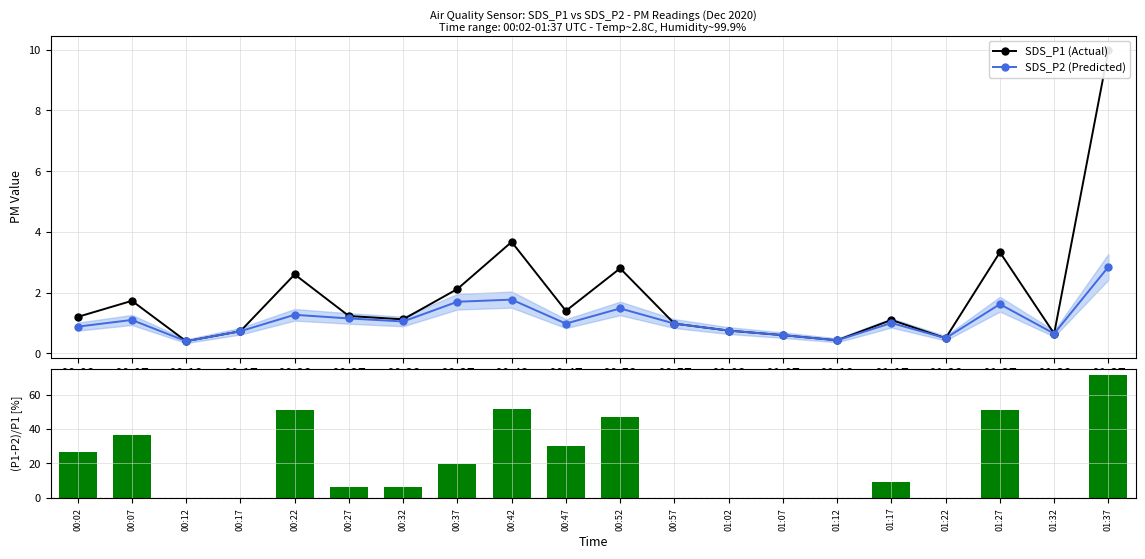

At which label does SDS_P2 (Predicted) reach its minimum?

00:12